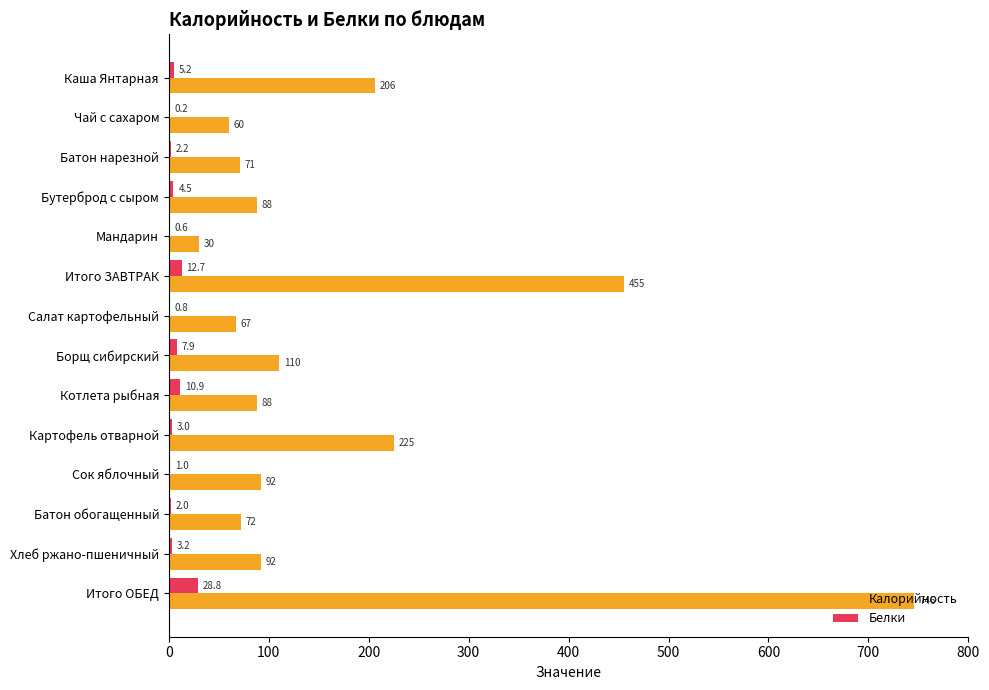

Is it true that Калорийность equals 92.0 at Хлеб ржано-пшеничный?

True